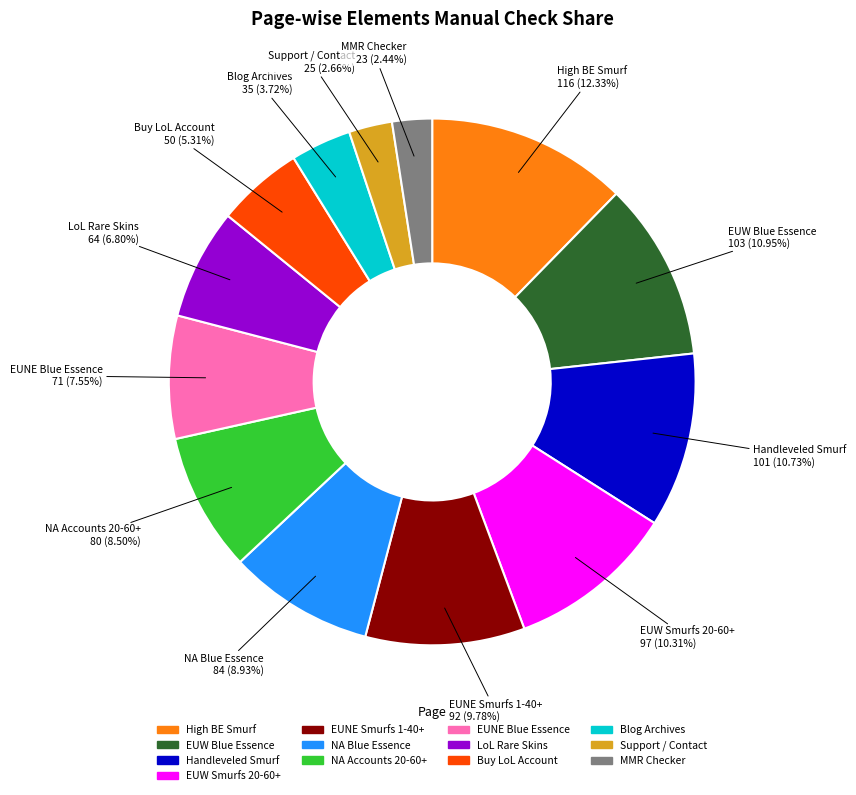

What percentage do EUNE Smurfs 1-40+ and Buy LoL Account together represent?

15.1%